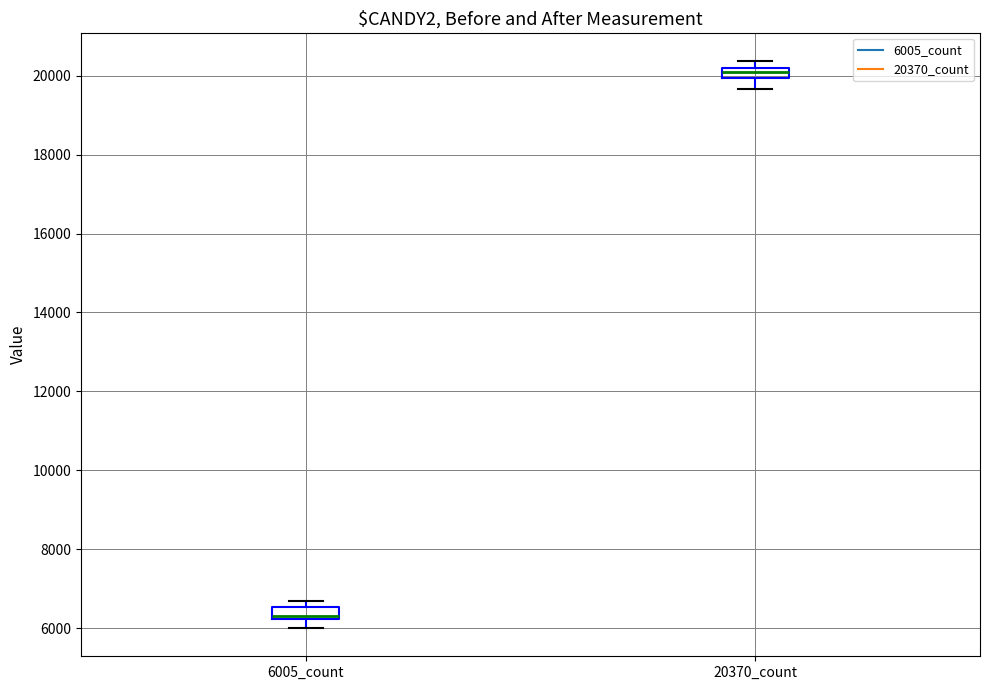

Where does the median line of the box for 6005_count sit on the y-axis? The values are not printed on the chart, so give them approximately, as read against the axis.

6400